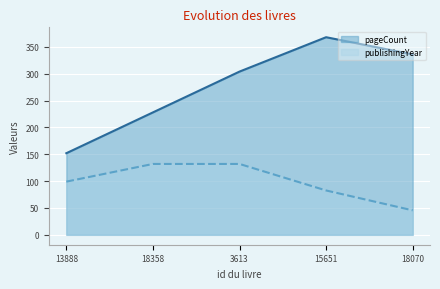

At how many categories does at least one series exceed 258?

3